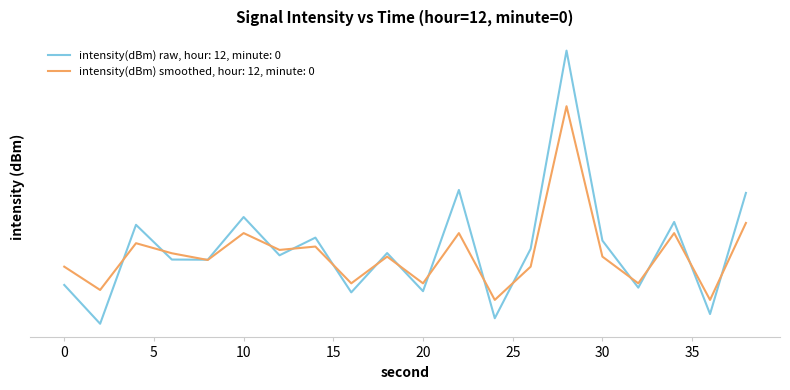

How many data points in intensity(dBm) smoothed are above -110?

7